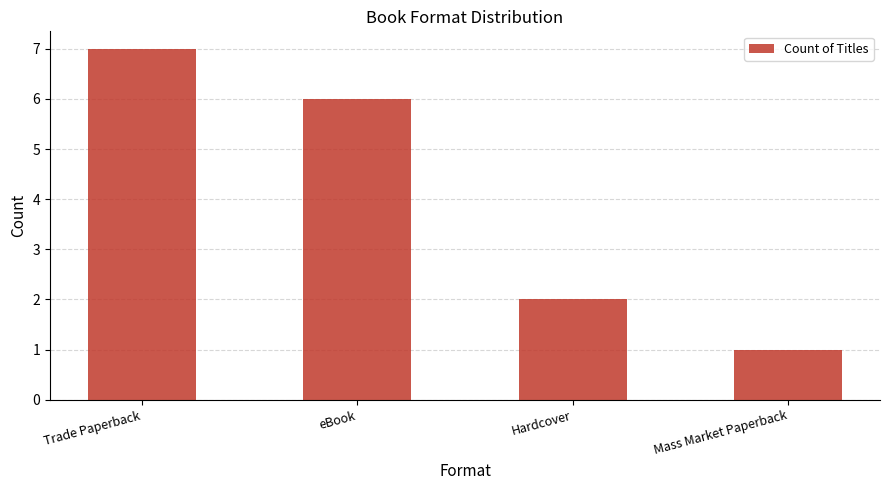

What is the difference between the values at Hardcover and eBook?

4